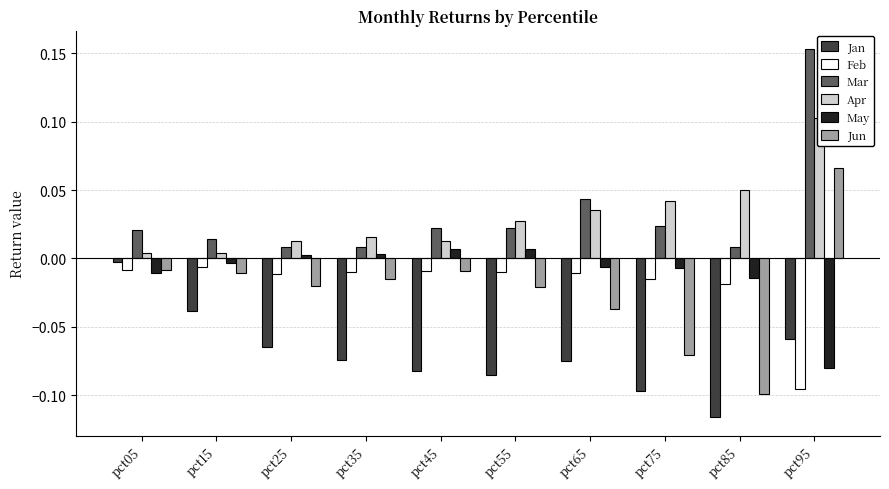

Reading left to right, list all the values displayed in this chart.

Jan: pct05=-0.0	pct15=-0.0	pct25=-0.1	pct35=-0.1	pct45=-0.1	pct55=-0.1	pct65=-0.1	pct75=-0.1	pct85=-0.1	pct95=-0.1
Feb: pct05=-0.0	pct15=-0.0	pct25=-0.0	pct35=-0.0	pct45=-0.0	pct55=-0.0	pct65=-0.0	pct75=-0.0	pct85=-0.0	pct95=-0.1
Mar: pct05=0.0	pct15=0.0	pct25=0.0	pct35=0.0	pct45=0.0	pct55=0.0	pct65=0.0	pct75=0.0	pct85=0.0	pct95=0.2
Apr: pct05=0.0	pct15=0.0	pct25=0.0	pct35=0.0	pct45=0.0	pct55=0.0	pct65=0.0	pct75=0.0	pct85=0.1	pct95=0.1
May: pct05=-0.0	pct15=-0.0	pct25=0.0	pct35=0.0	pct45=0.0	pct55=0.0	pct65=-0.0	pct75=-0.0	pct85=-0.0	pct95=-0.1
Jun: pct05=-0.0	pct15=-0.0	pct25=-0.0	pct35=-0.0	pct45=-0.0	pct55=-0.0	pct65=-0.0	pct75=-0.1	pct85=-0.1	pct95=0.1